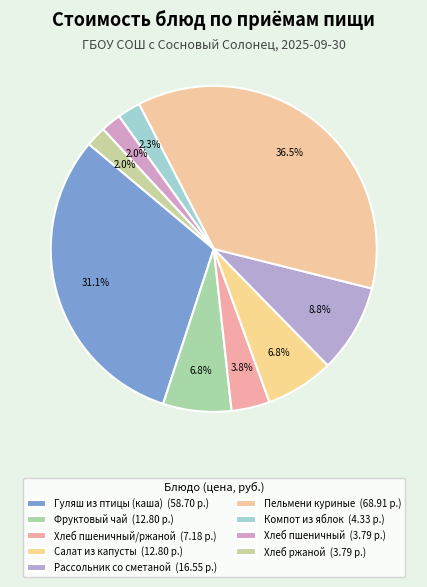

How many segments does this pie chart have?

9